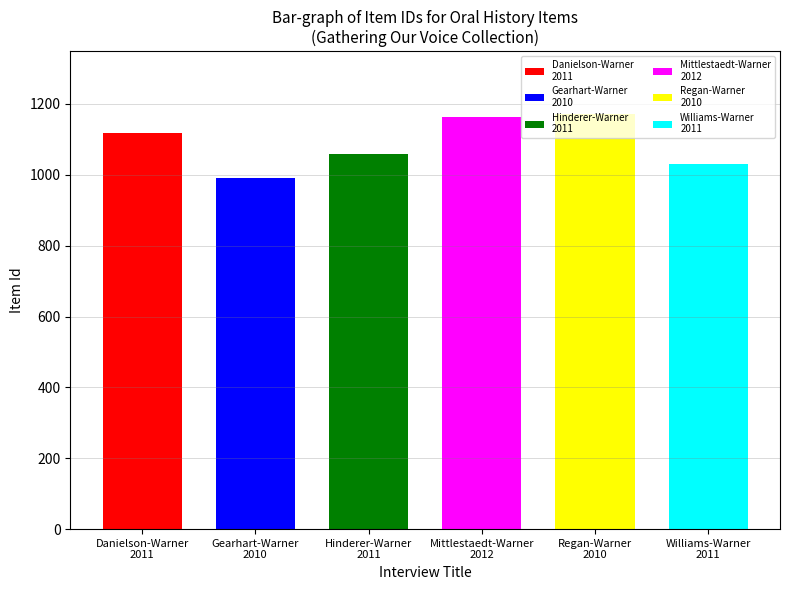

Reading left to right, transcribe all the data shown in this chart.

Danielson-Warner
2011=1117	Gearhart-Warner
2010=992	Hinderer-Warner
2011=1059	Mittlestaedt-Warner
2012=1163	Regan-Warner
2010=1173	Williams-Warner
2011=1031